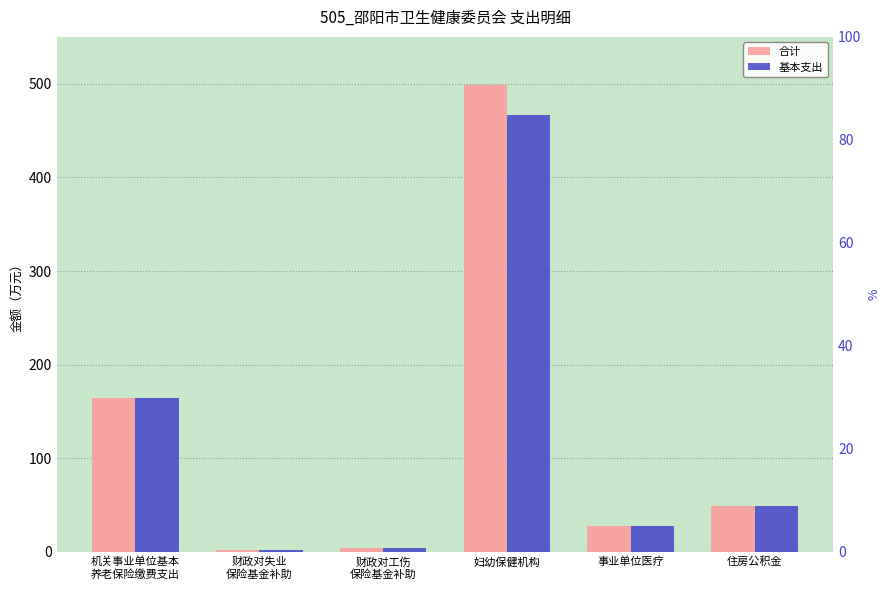

What is the difference between the maximum and minimum values in the 基本支出 series?

463.9